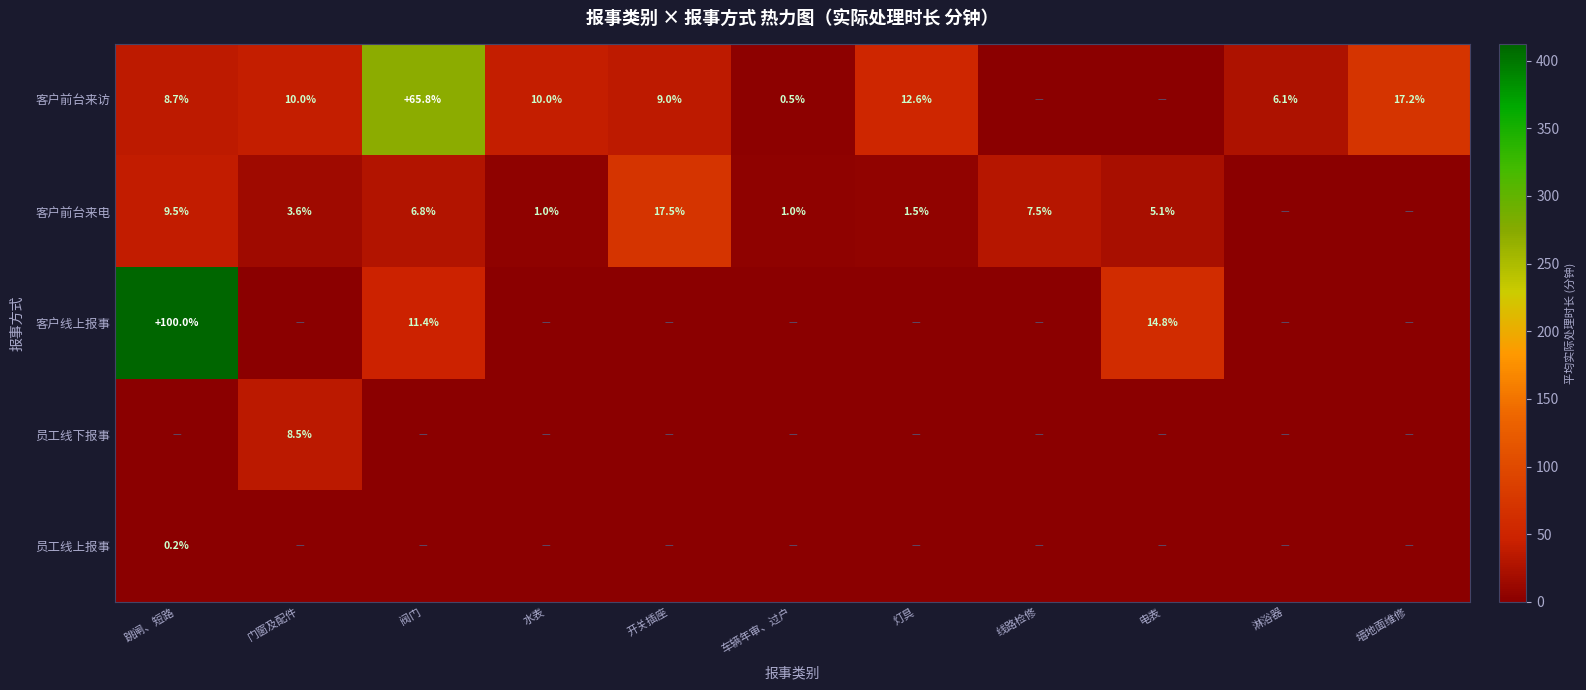

What is the difference between the 客户前台来电 values at 线路检修 and 车辆年审、过户?

6.5